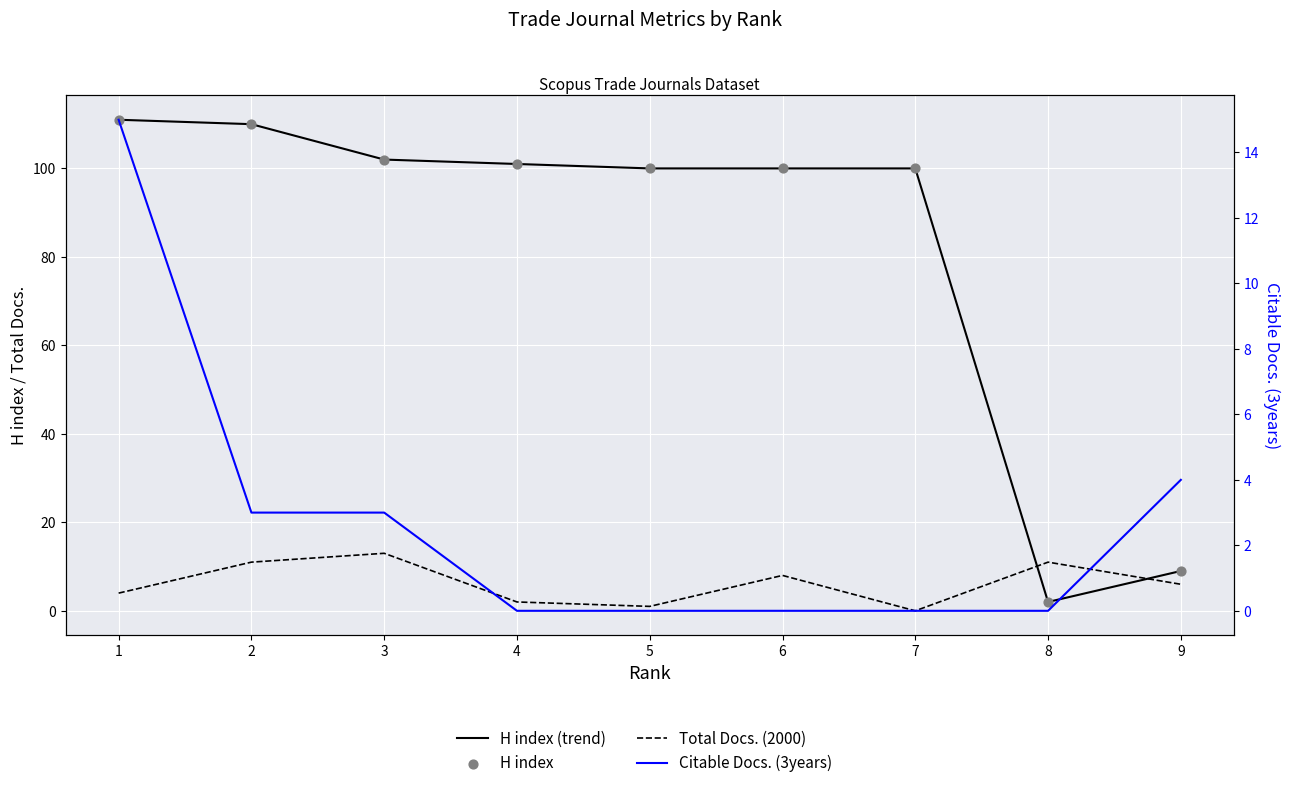

Which series contains the lowest Y value?

Total Docs. (2000)